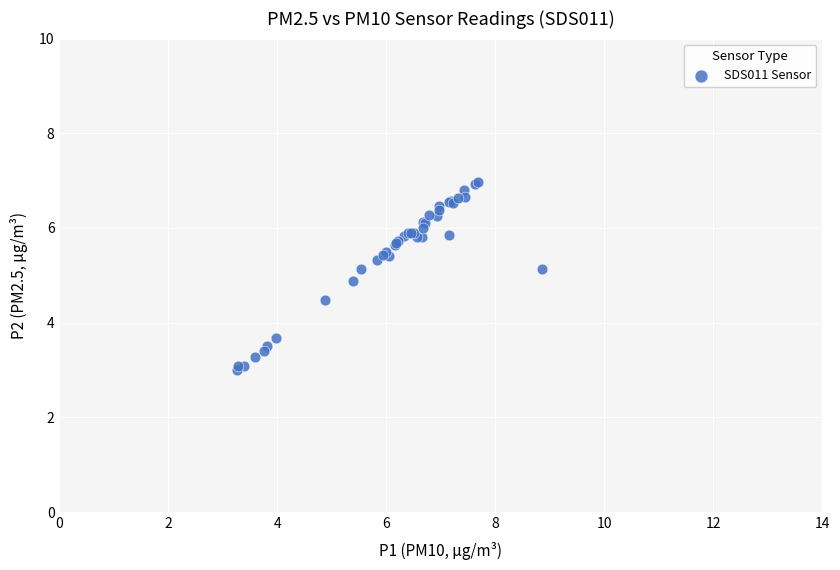

What Y value in the scatter plot is closest to 4?

3.7